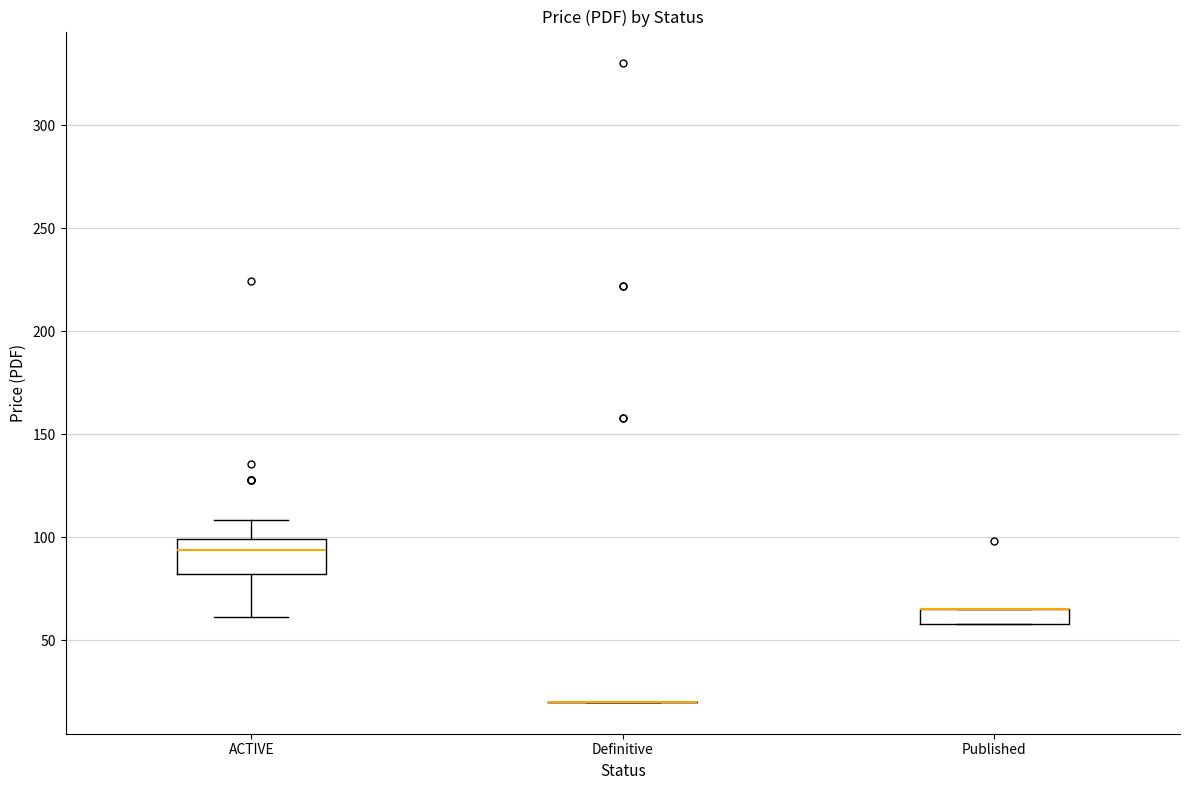

Comparing the boxes themselves (not the whiskers), which one is the tallest?

ACTIVE